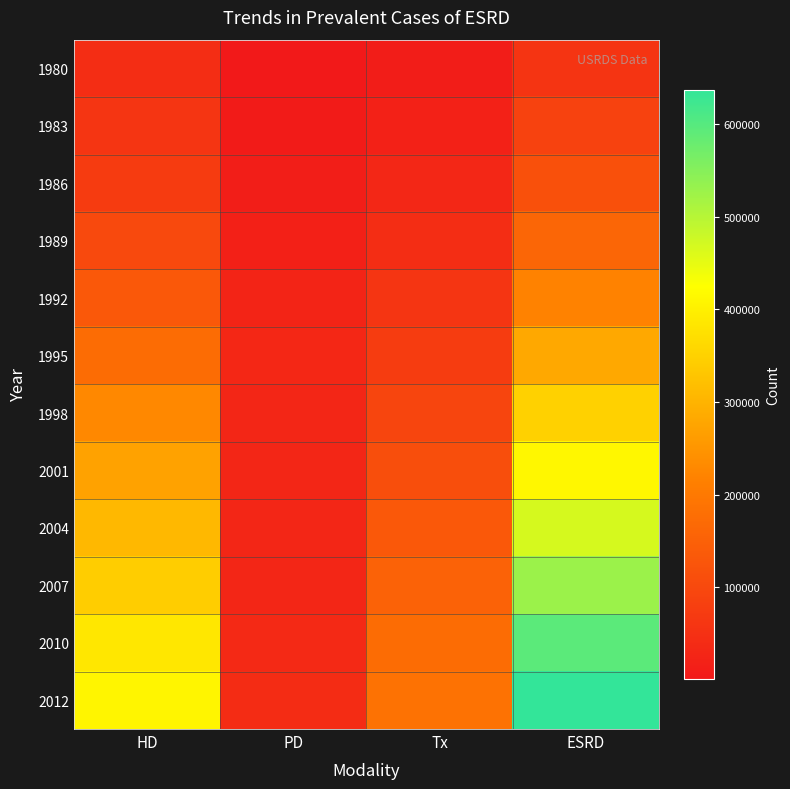

At PD, list the series in order from smallest to largest.

1980, 1983, 1986, 1989, 1992, 2001, 2004, 1998, 2007, 1995, 2010, 2012